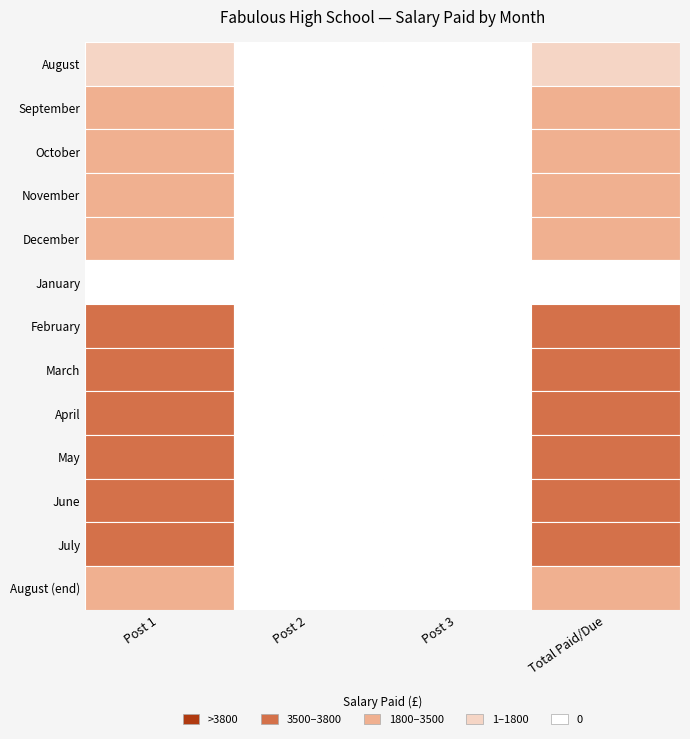

Rank the series at 3 from lowest to highest value.

August, September, October, November, December, January, February, March, April, May, June, July, August2